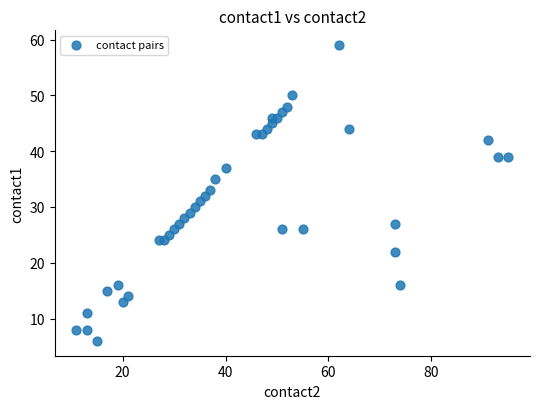

What is the range of Y values (max minus min)?

53